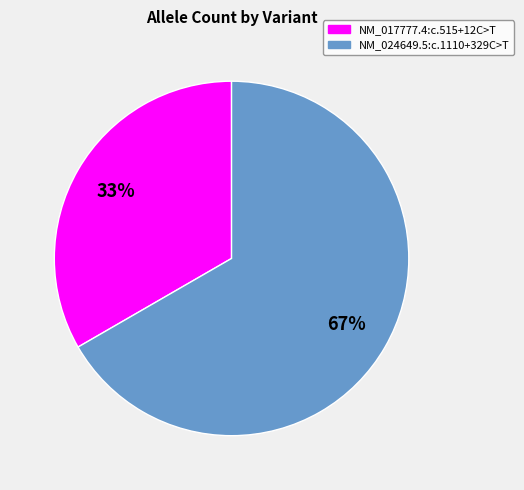

Is the sum of NM_017777.4:c.515+12C>T and NM_024649.5:c.1110+329C>T greater than half?

Yes